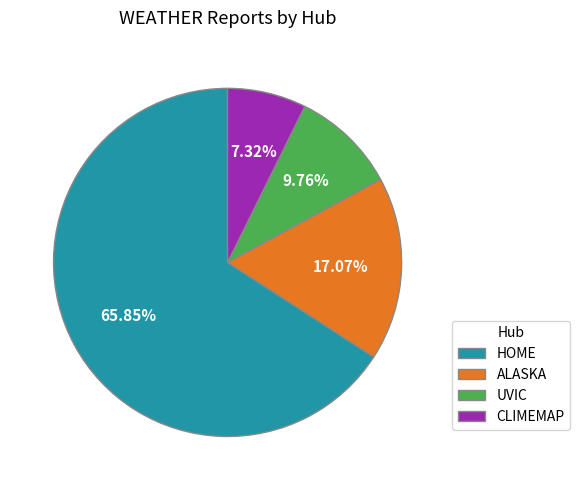

Is there a majority slice in this chart?

Yes